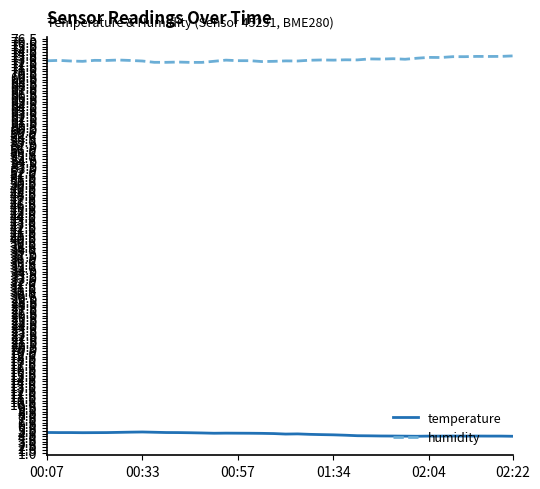

Which series has the largest total across all categories?

humidity